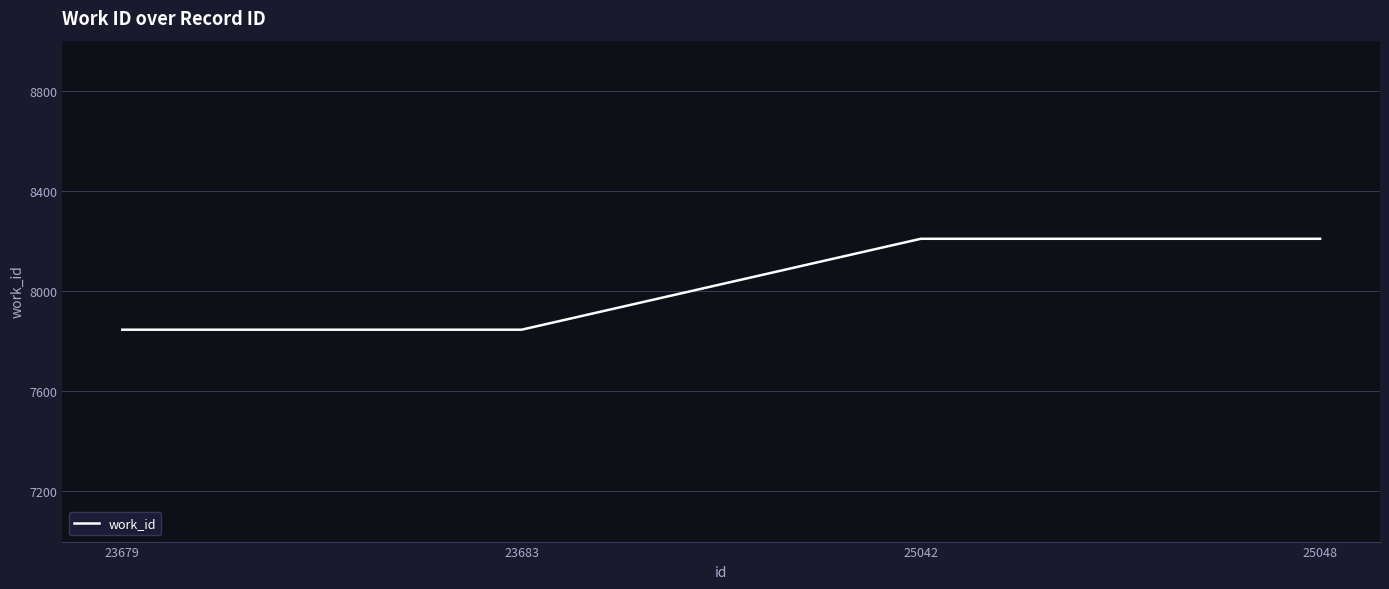

Between 23683 and 25042, which is larger?

25042